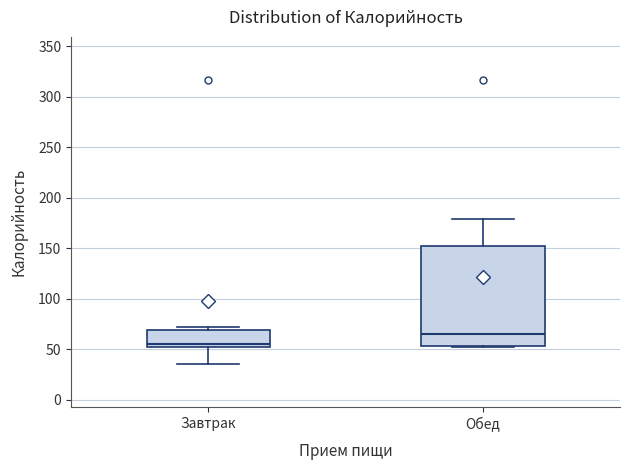

Which box is the tallest, from its lower edge to its upper edge?

Обед